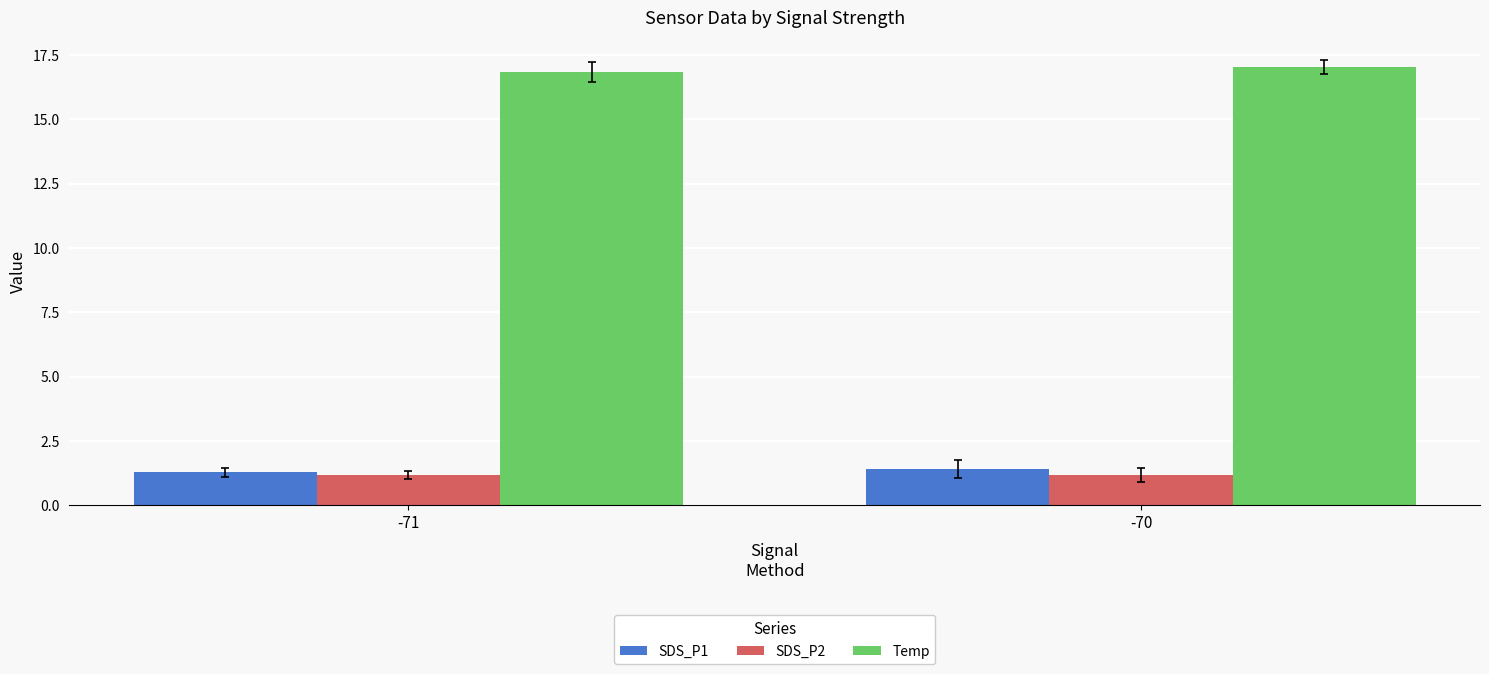

What are all the series names shown in the legend?

SDS_P1, SDS_P2, Temp